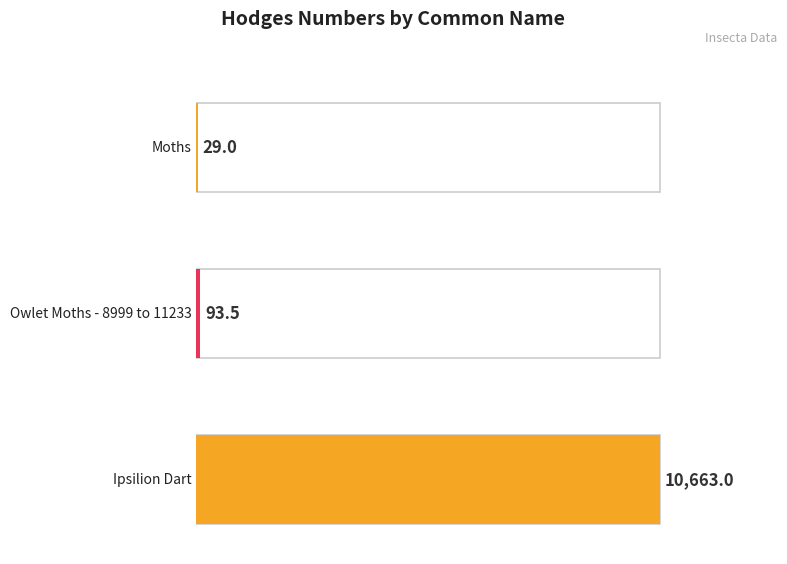

How many data points are above 93?

2